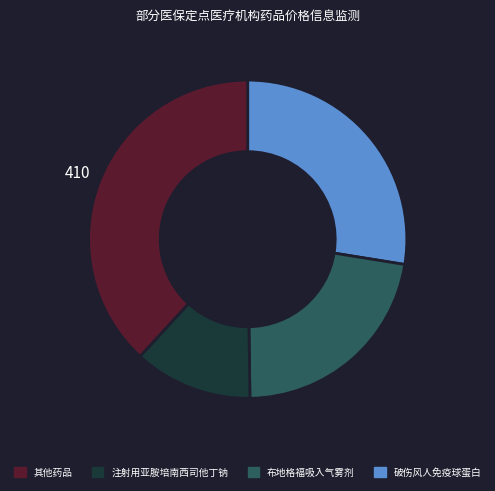

Count the number of slices in the pie.

4